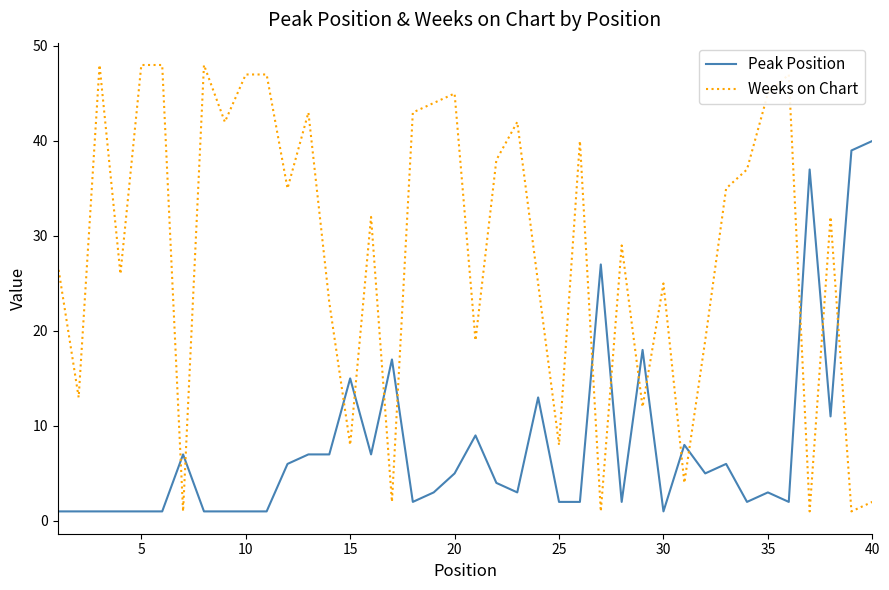

Which series has the largest range (max minus min)?

Weeks on Chart